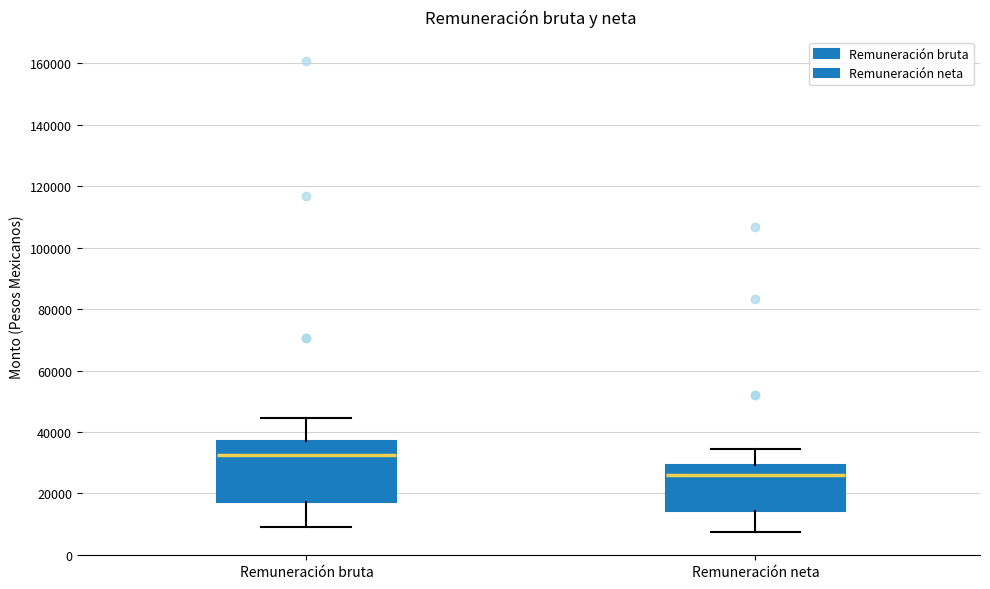

Which box has the highest median line?

Remuneración bruta